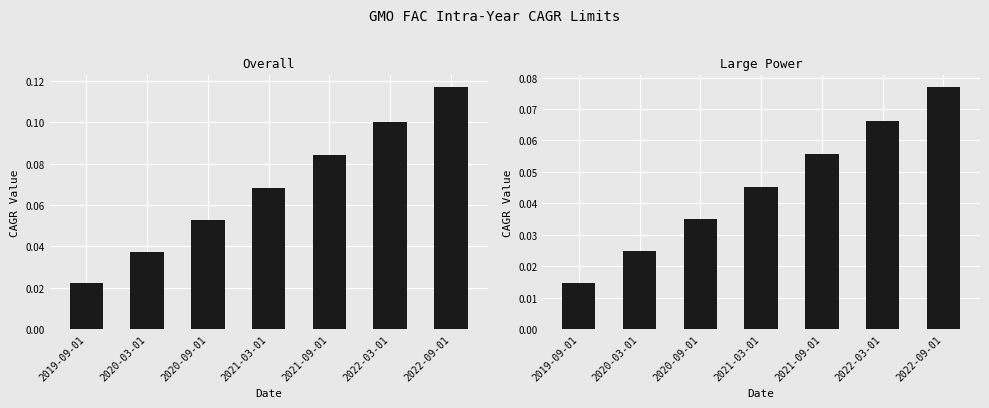

How many Large Power values are between 0 and 1?

7